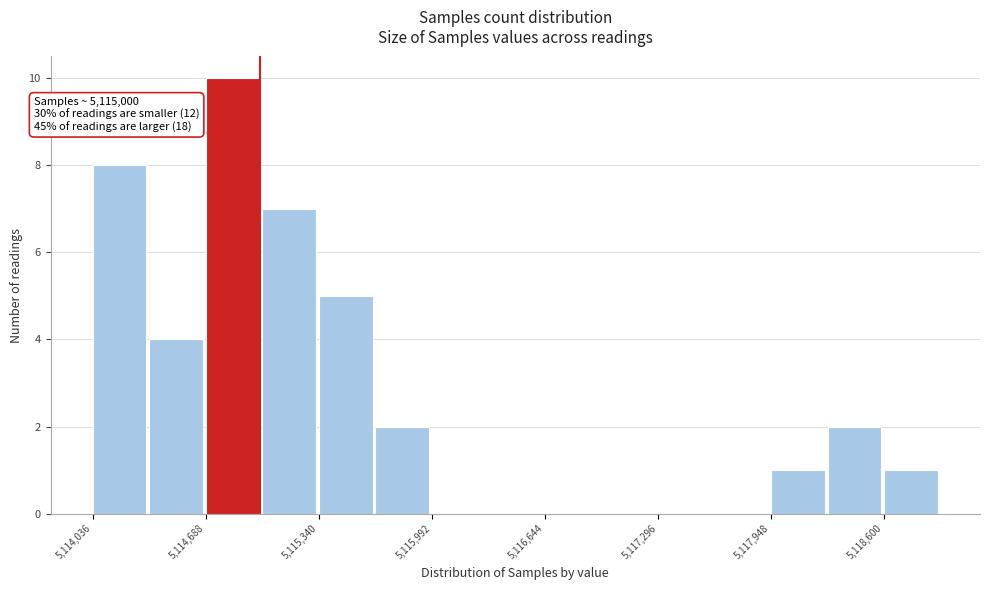

Read against the x-axis, roughly where is the centre of the tallest bar?

5114800